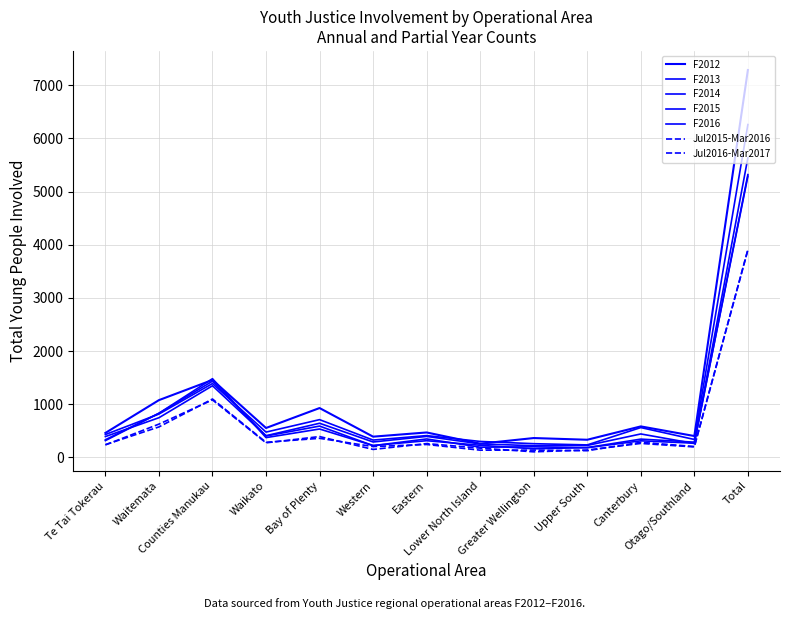

What is the difference between the maximum and minimum values in the Jul2016-Mar2017 series?

3774